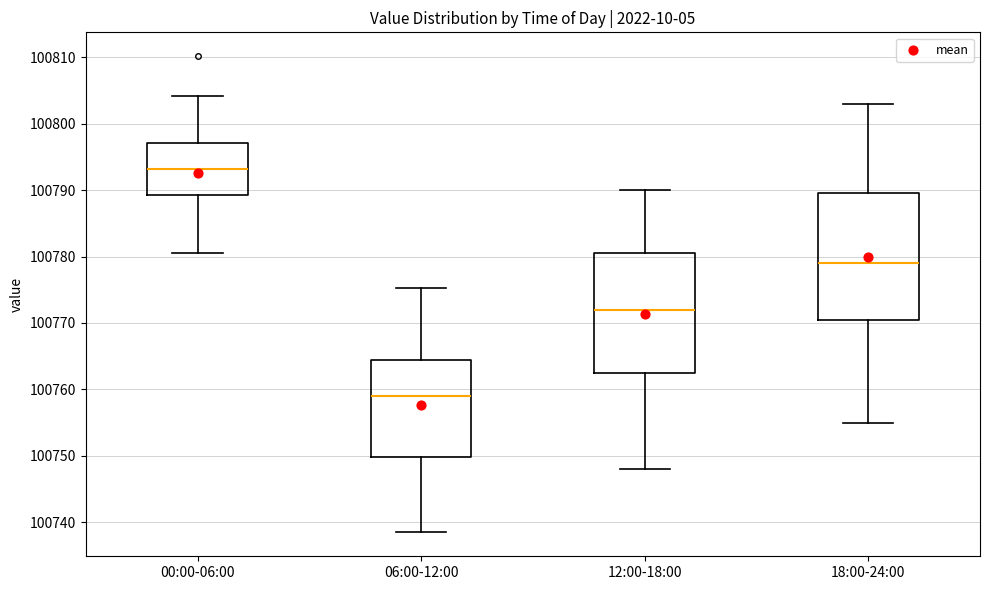

Which box is the tallest, from its lower edge to its upper edge?

18:00-24:00